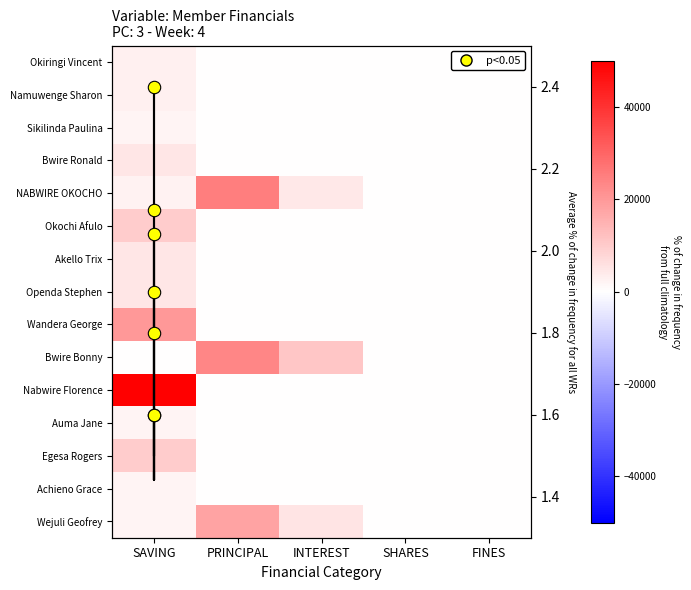

At which category is the sum across all series the highest?

SAVING